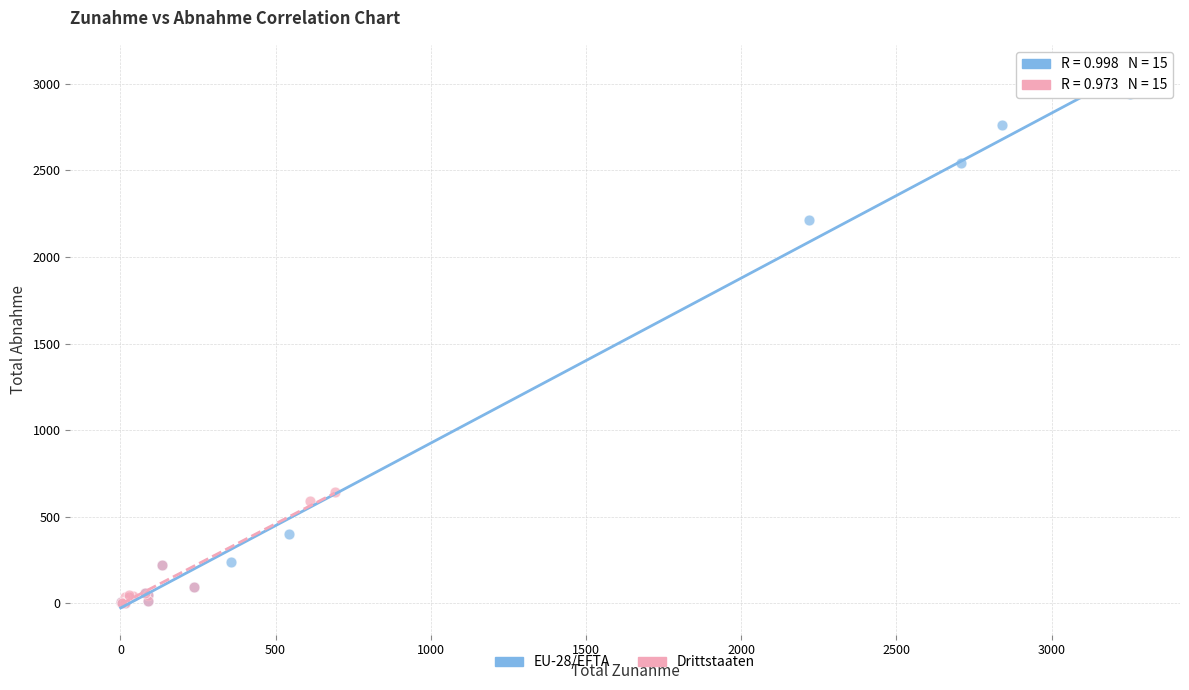

Which series contains the highest Y value?

EU-28/EFTA